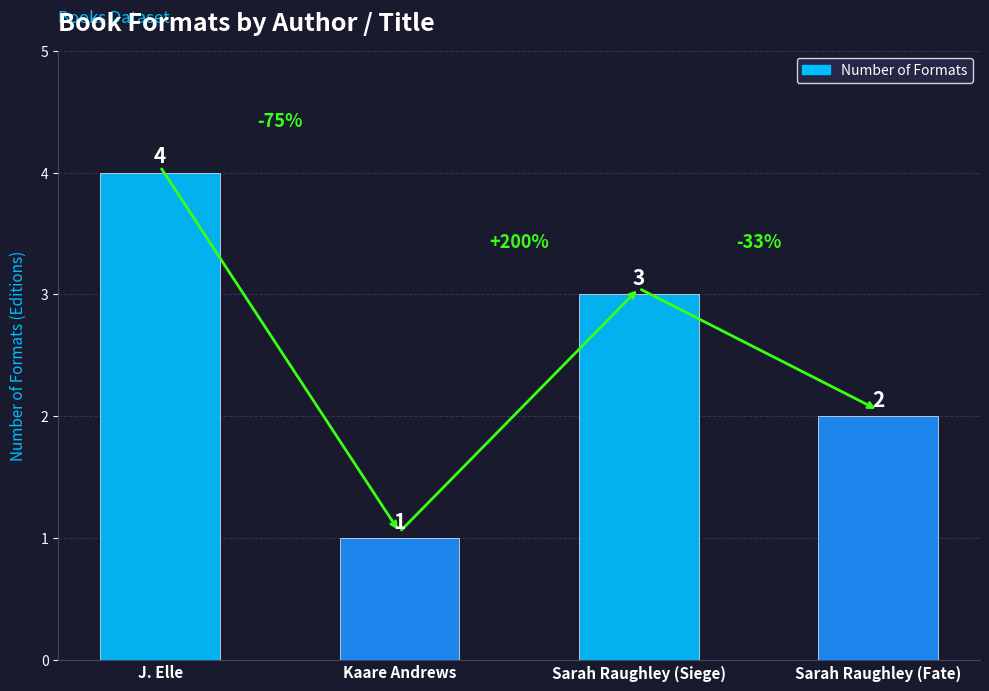

Rank the categories by value from highest to lowest.

J. Elle, Sarah Raughley (Siege), Sarah Raughley (Fate), Kaare Andrews